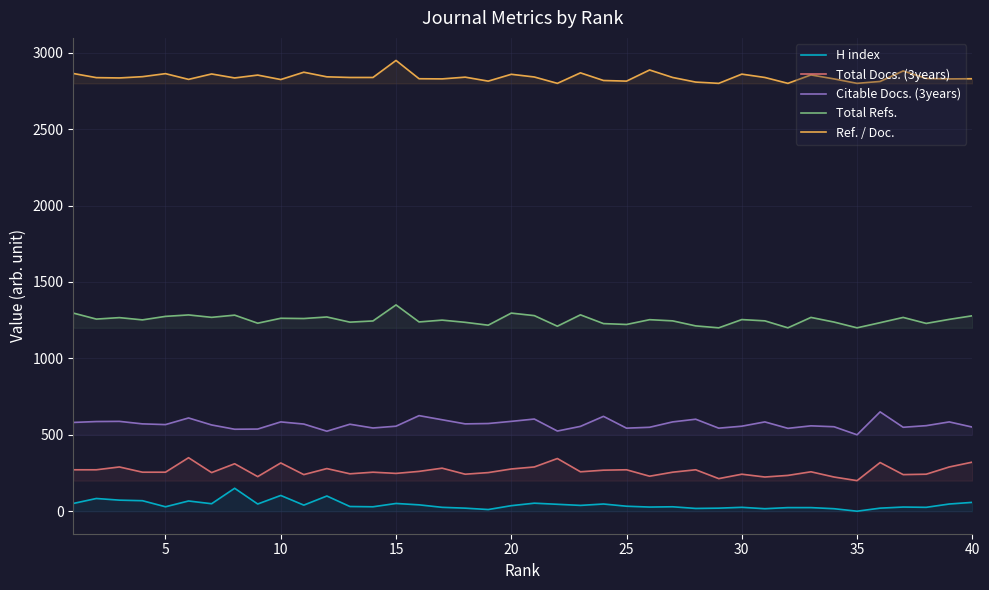

True or false: Total Docs. (3years) and Ref. / Doc. cross at least once.

False